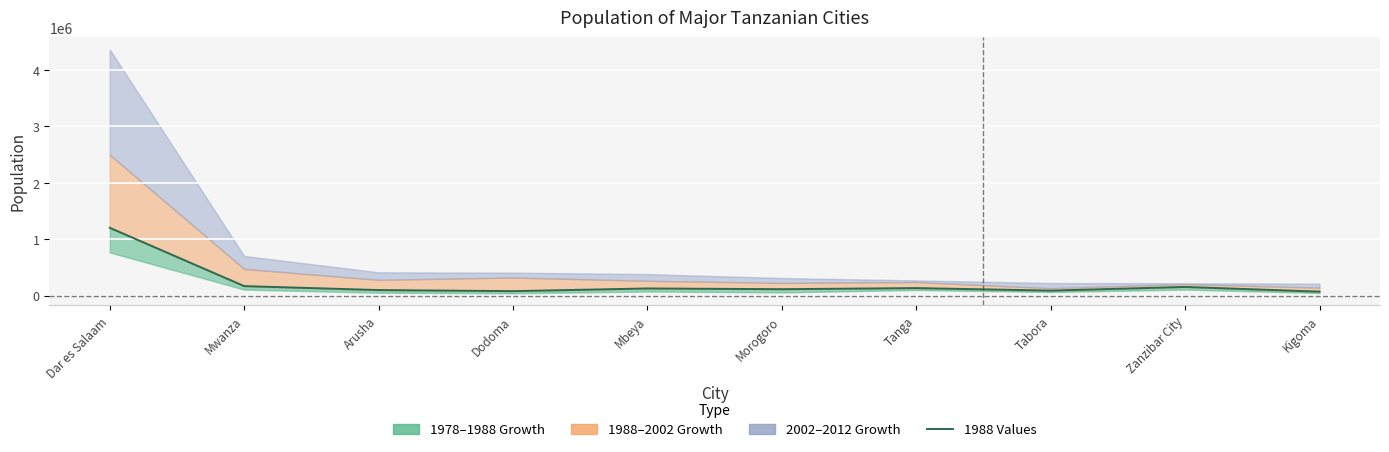

True or false: the data shows 102544 at Arusha.

True